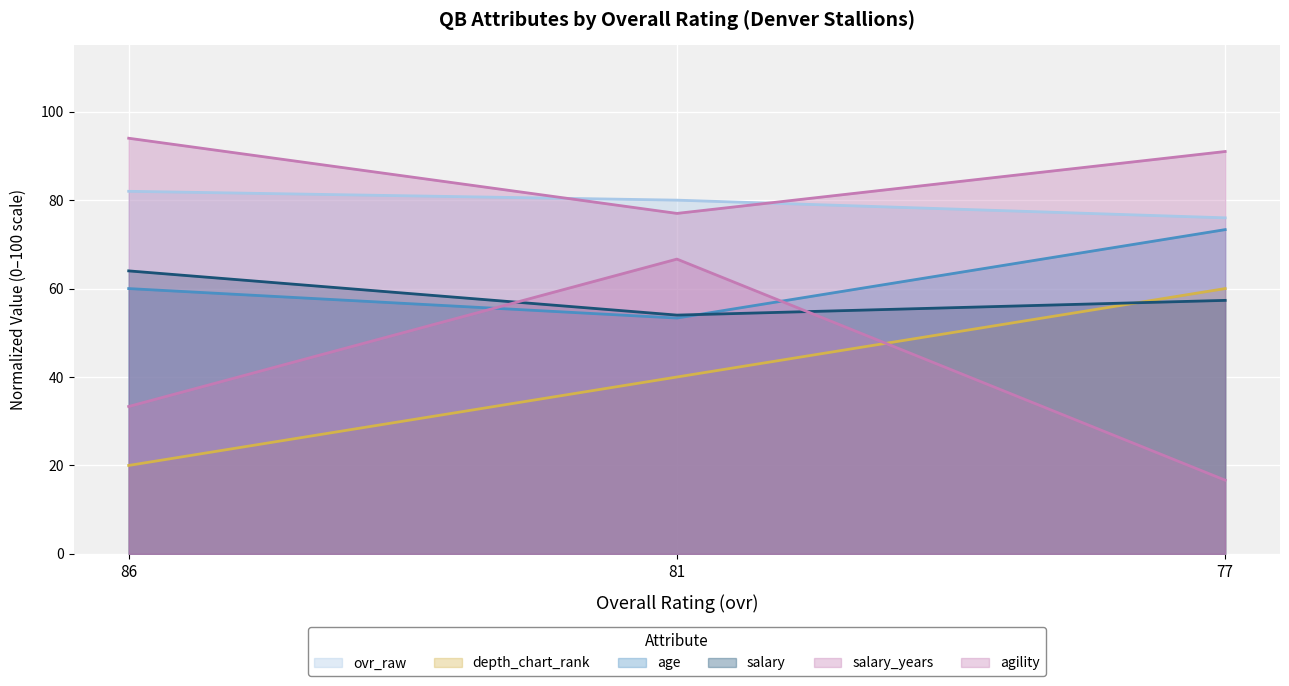

What is the difference between the highest and lowest values at 81?

40.0